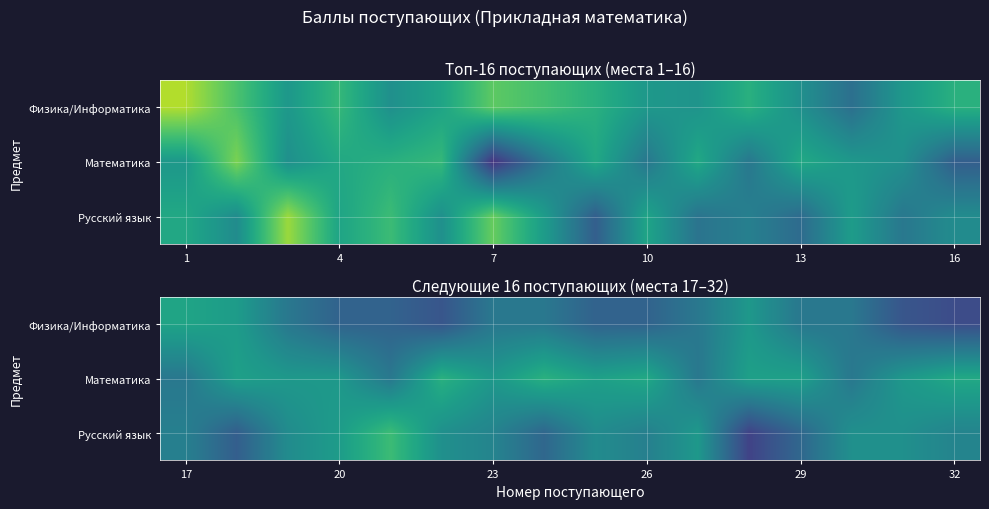

Which series has the largest total across all categories?

Математика